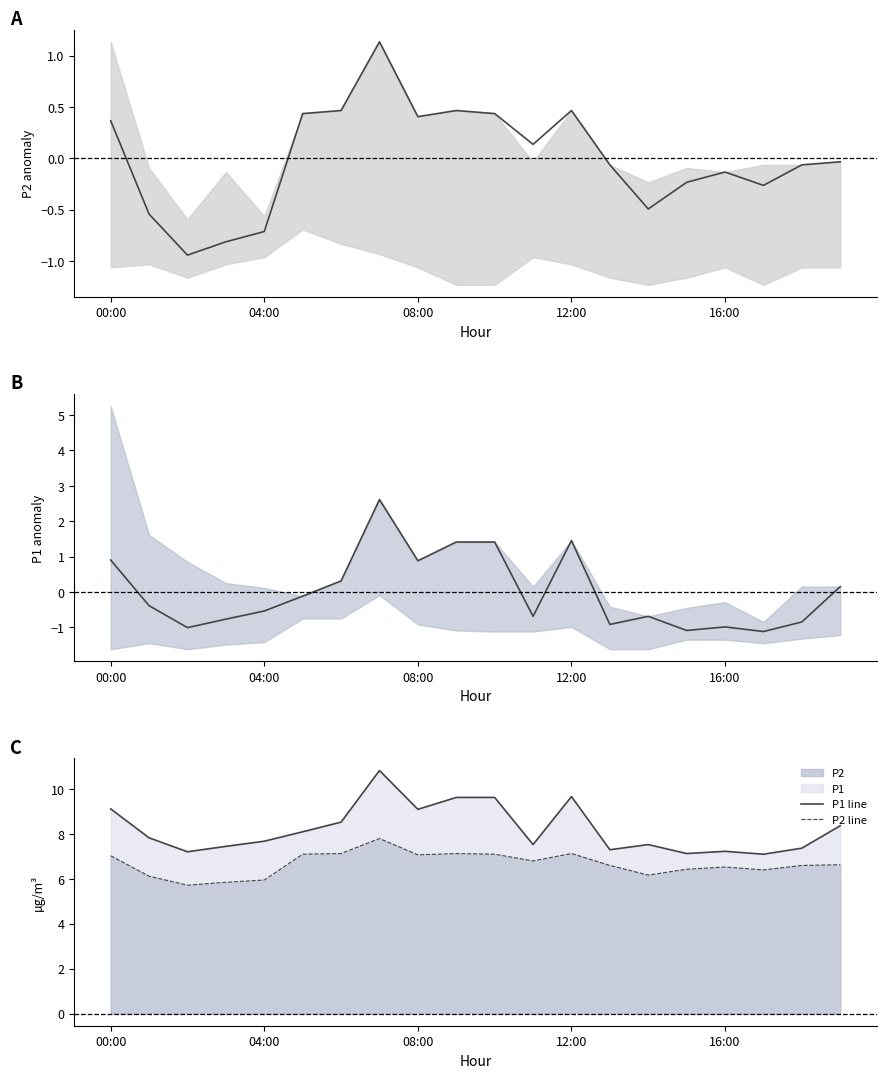

True or false: P2 has a value of 7.1 at 12:00.

True